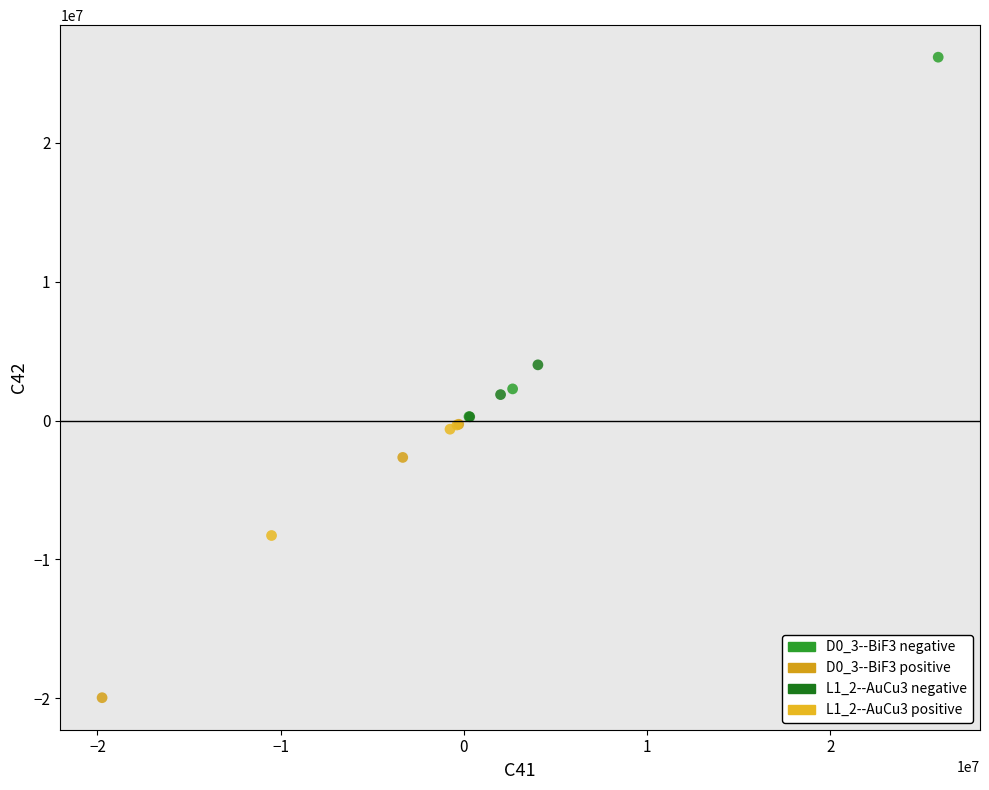

What are all the series names shown in the legend?

D0_3--BiF3 negative, D0_3--BiF3 positive, L1_2--AuCu3 negative, L1_2--AuCu3 positive